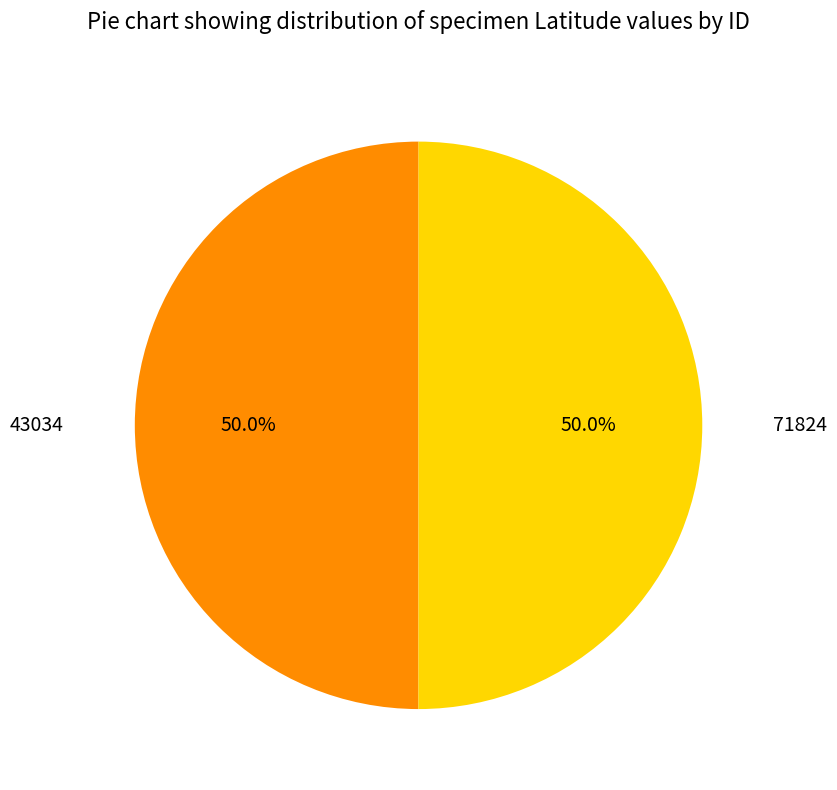

Approximately how many times larger is the value at 71824 compared to 43034?

1.0